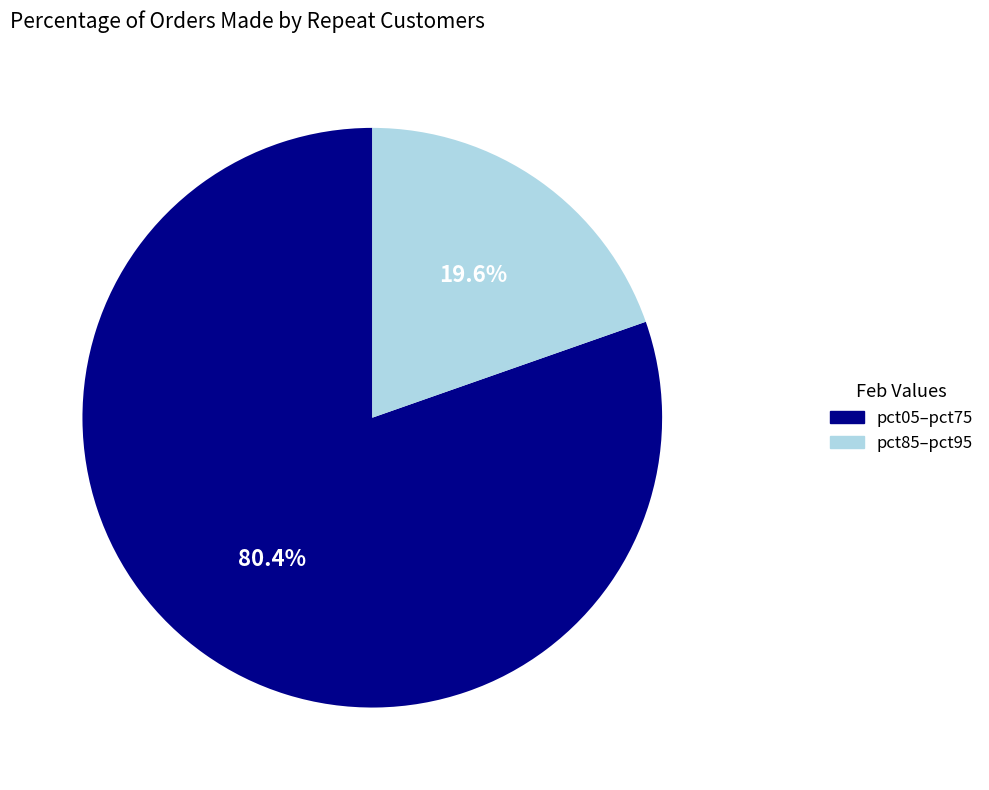

Is there a majority slice in this chart?

Yes